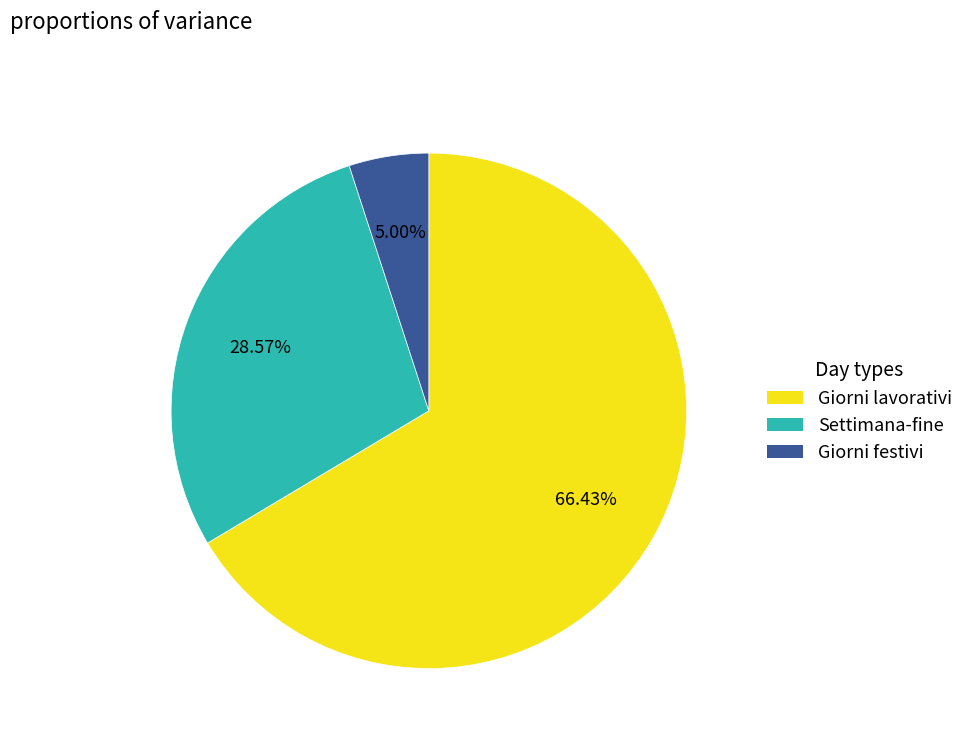

Which category accounts for the majority?

Giorni lavorativi